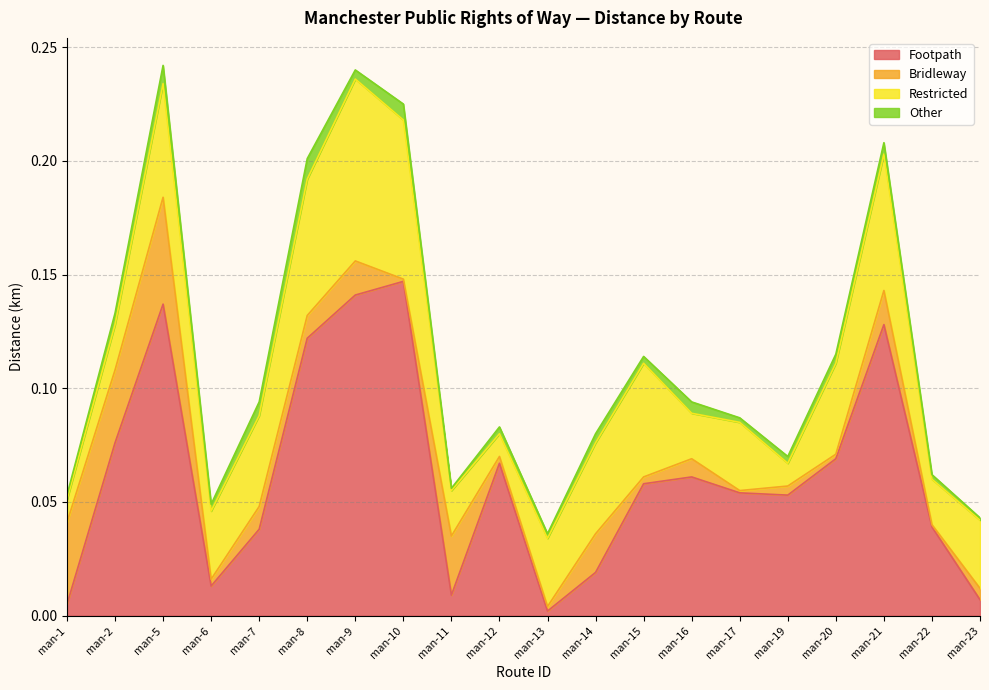

At how many categories does at least one series exceed 0?

20